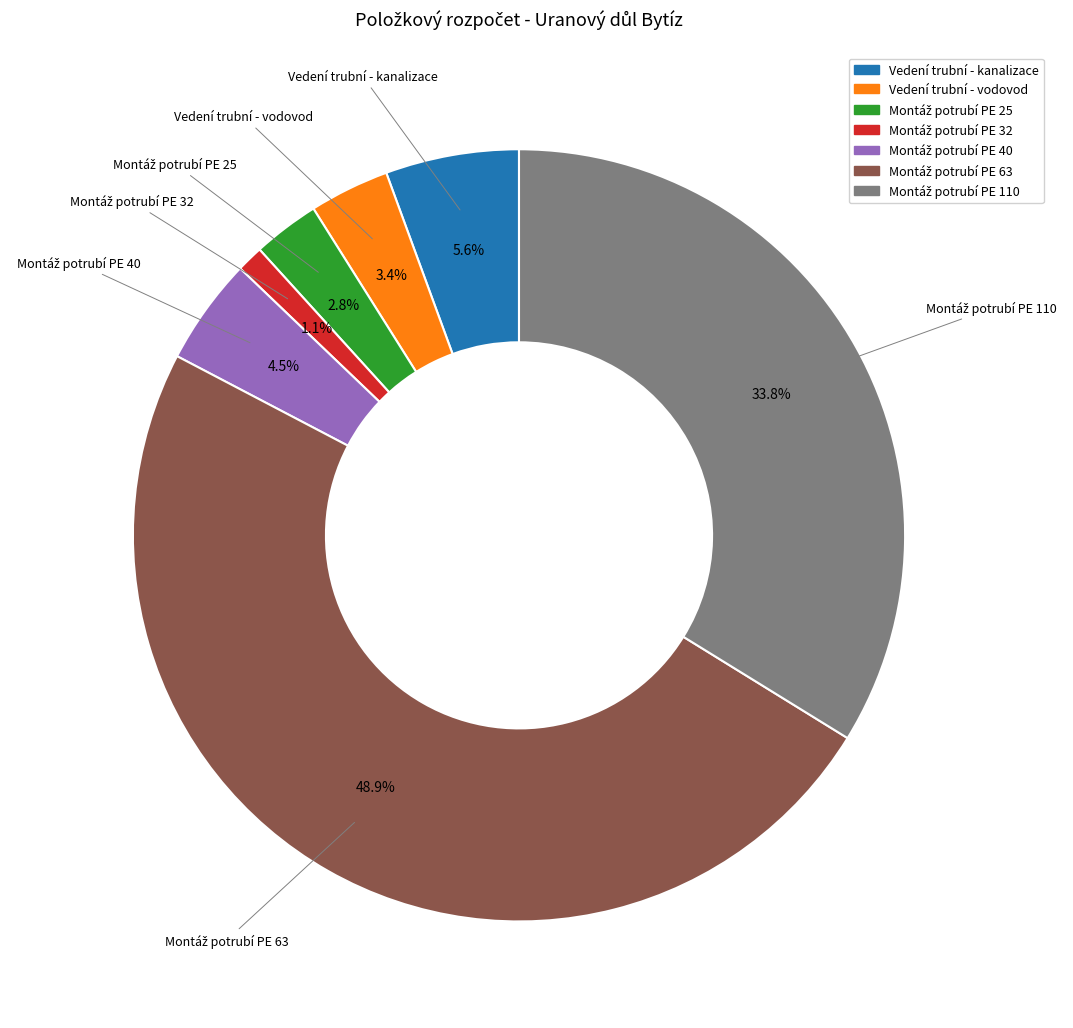

What percentage is NOT represented by Vedení trubní - kanalizace?

94.4%